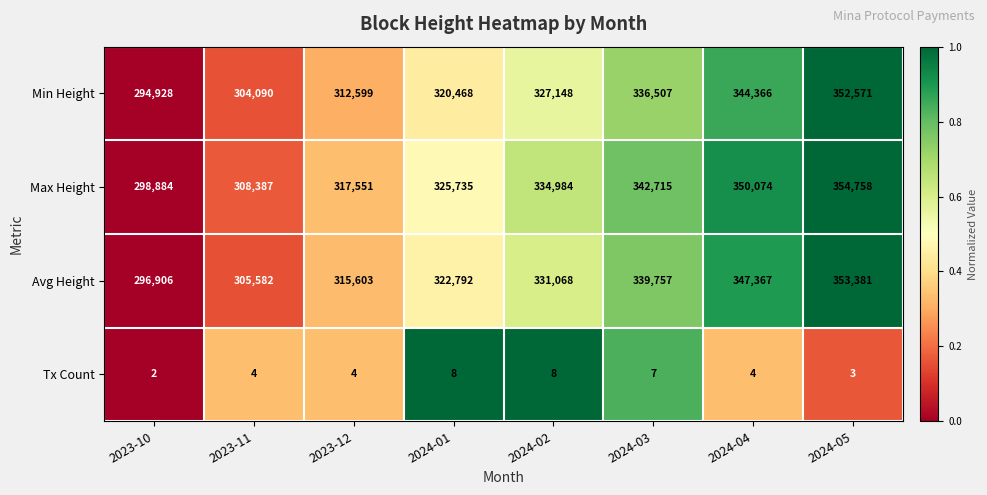

What is the sum of the Max Height values at 2023-10 and 2023-11?

607271